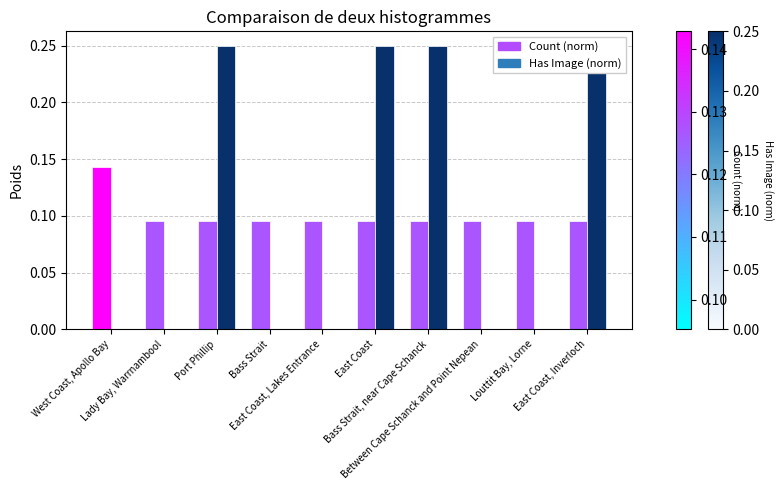

How many bars are there in each group?

2